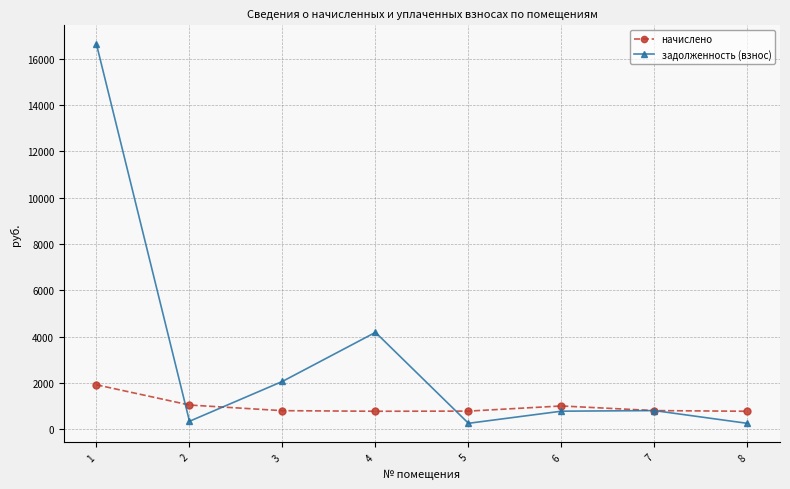

Rank the series at 1 from lowest to highest value.

начислено, задолженность (взнос)